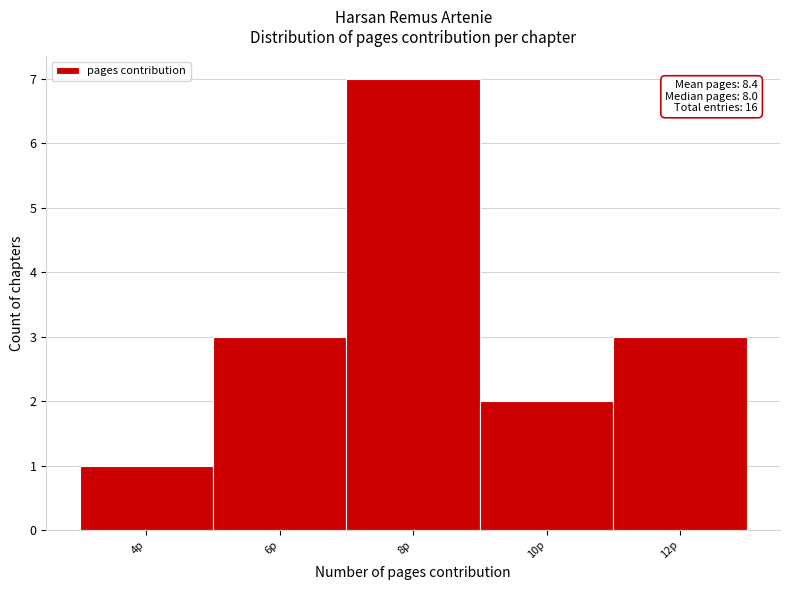

Which range on the x-axis has the tallest bar?

7 to 9